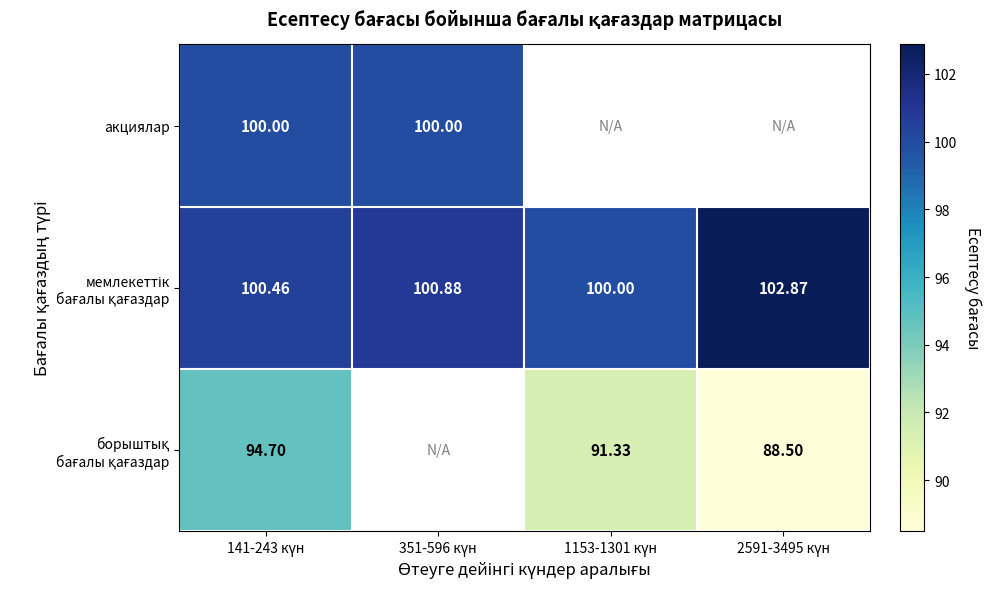

What is the sum of the мемлекеттік бағалы қағаздар values at 351-596 күн and 1153-1301 күн?

200.9